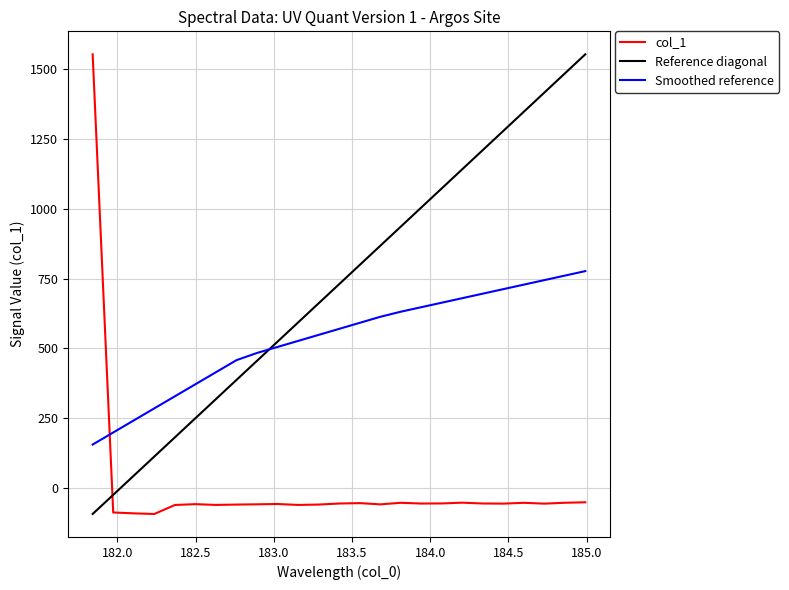

What is the greatest value displayed?

1553.6